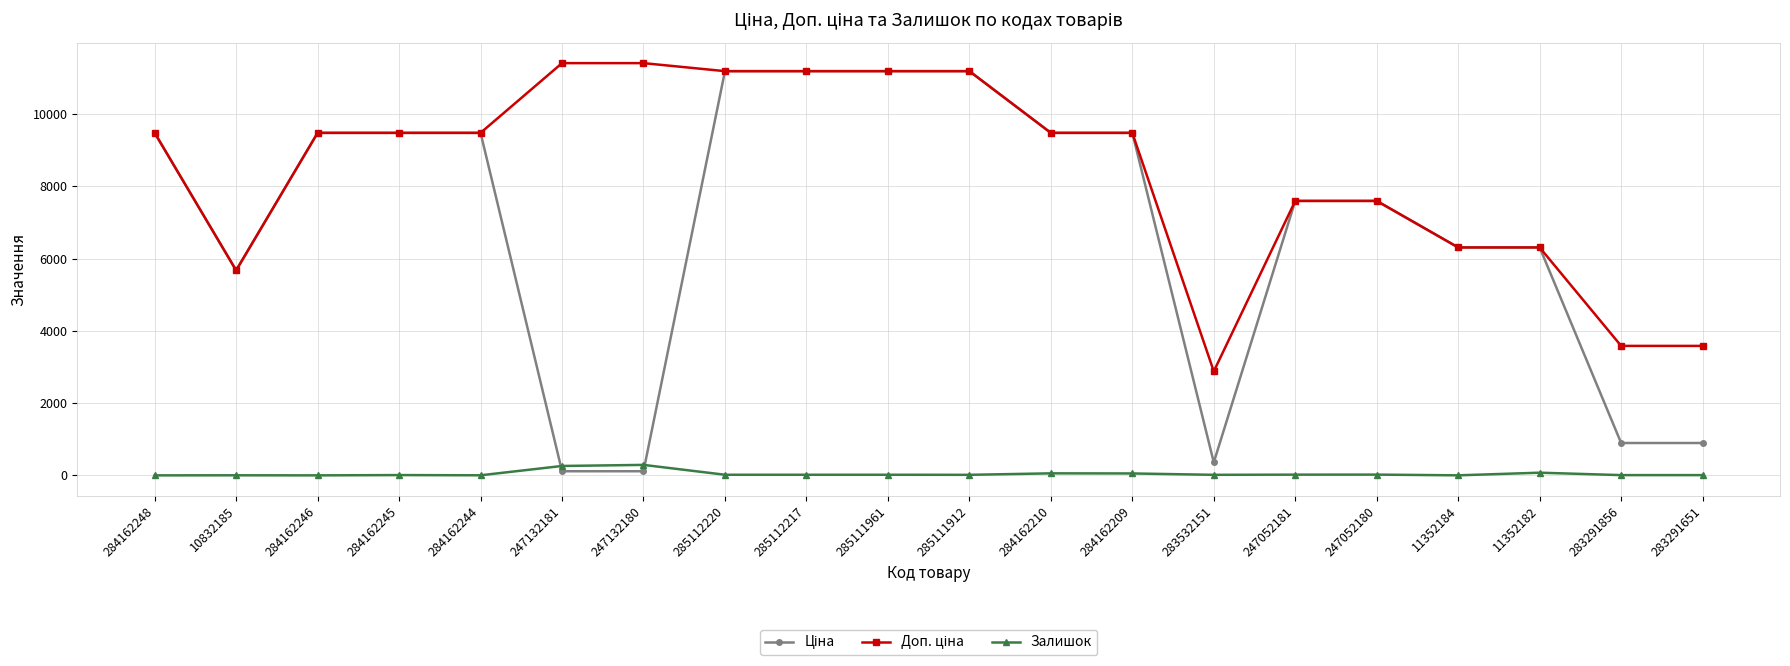

At how many categories does at least one series exceed 8972?

12